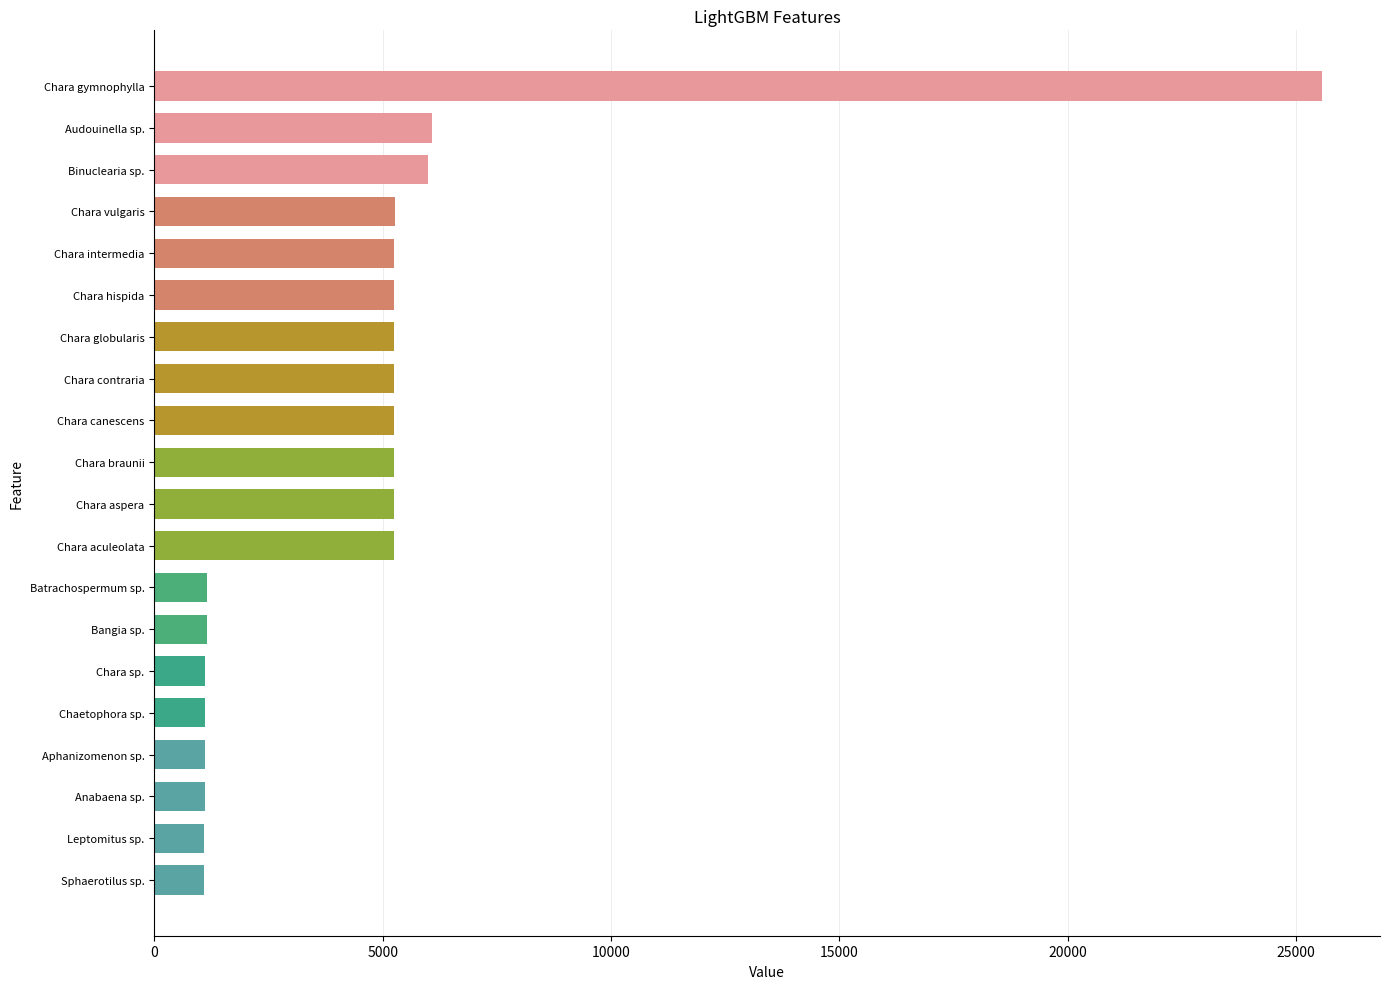

What is the difference between the maximum and minimum values?

24466